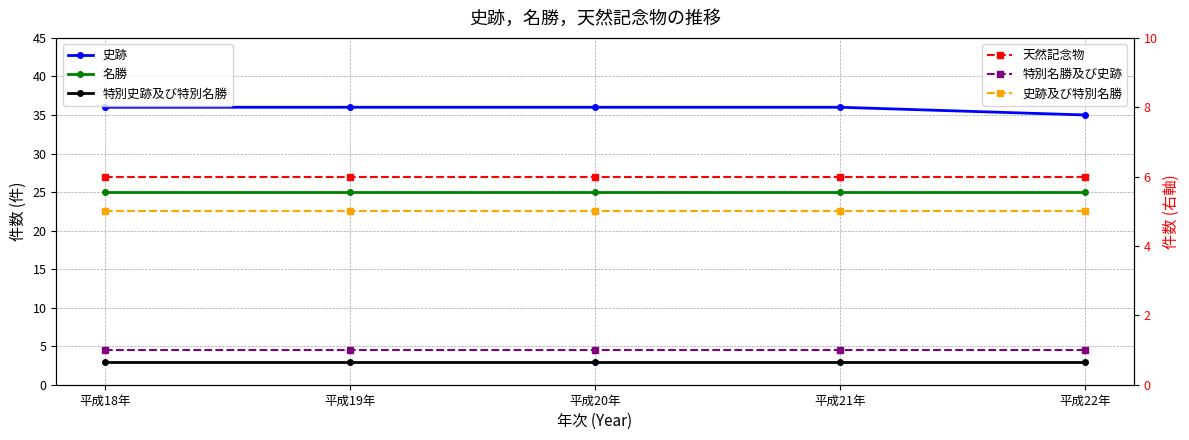

What is the smallest value displayed?

1